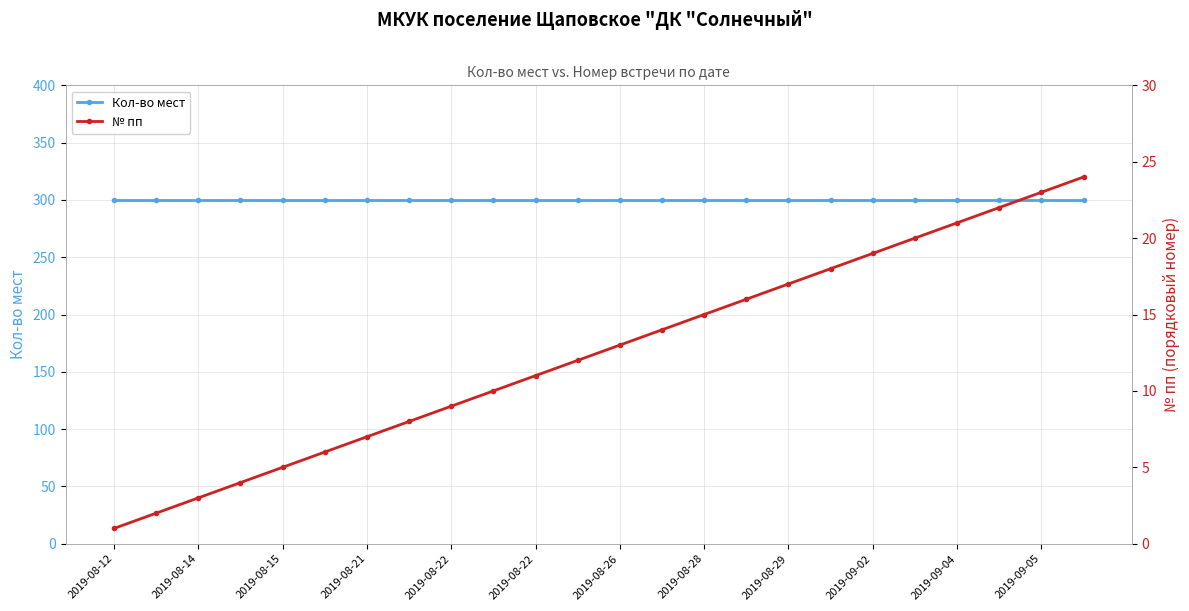

Between 2019-08-22 and 2019-09-05, which series saw the biggest shift?

№ пп